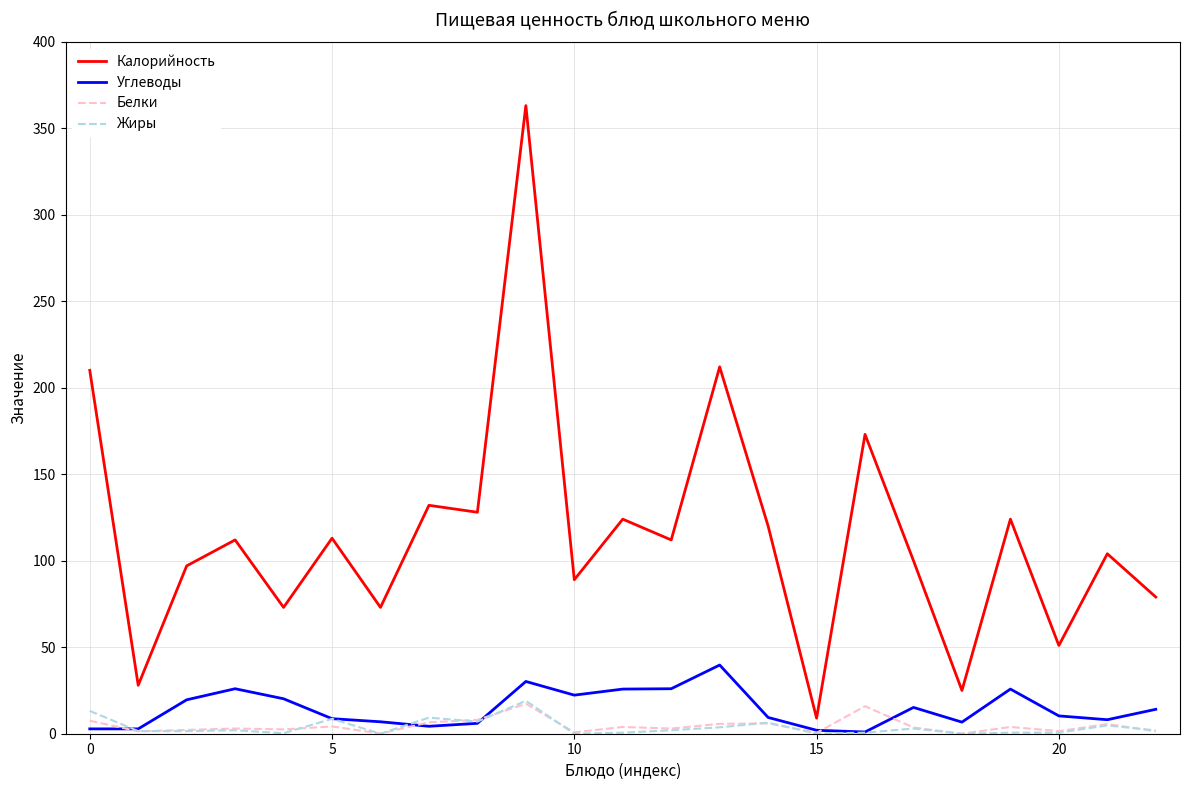

Which series has the largest total across all categories?

Калорийность